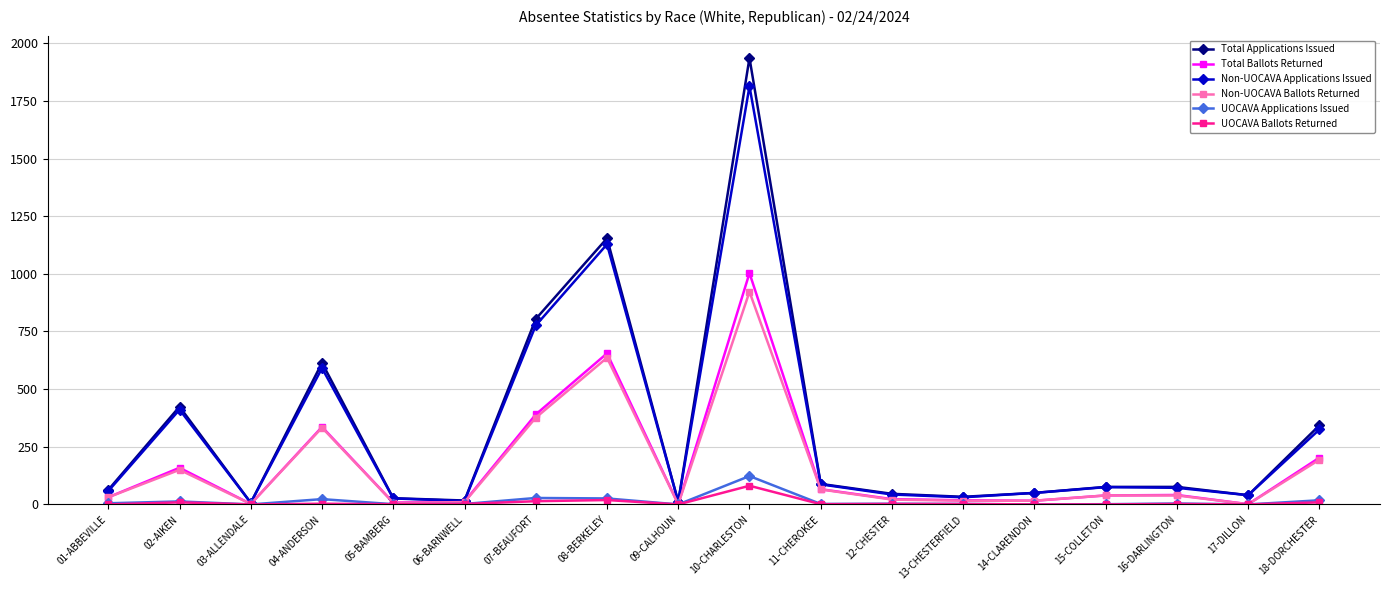

At how many categories does at least one series exceed 1571?

1